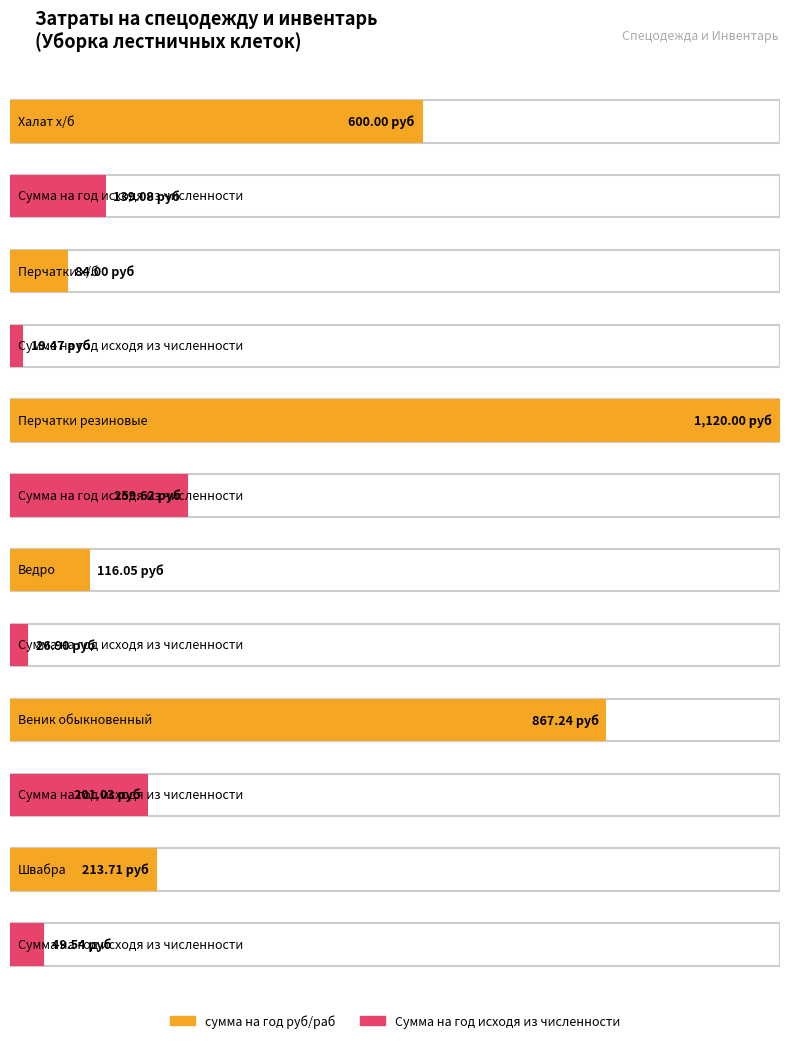

How many values in the Веник обыкновенный series exceed 867?

1